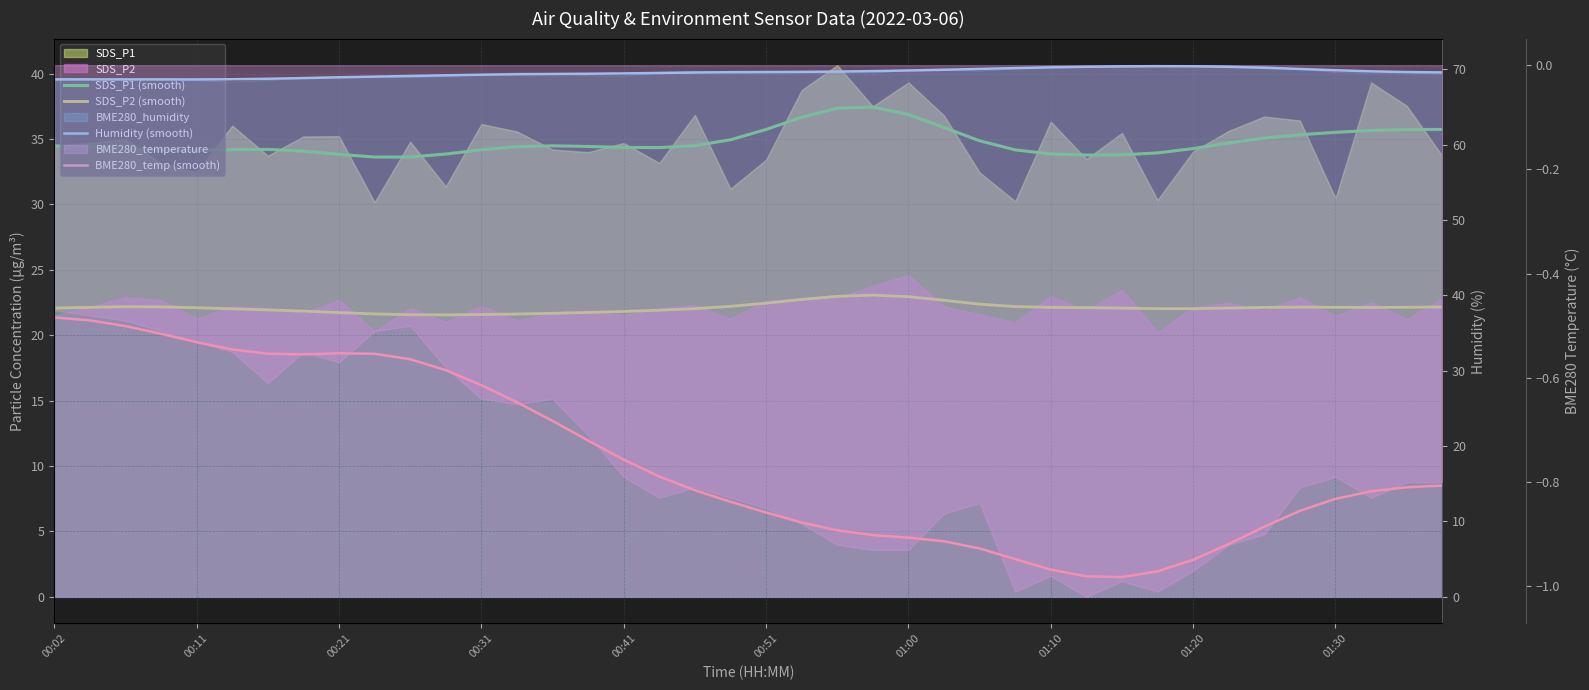

Which series has the largest total across all categories?

Humidity (smooth)